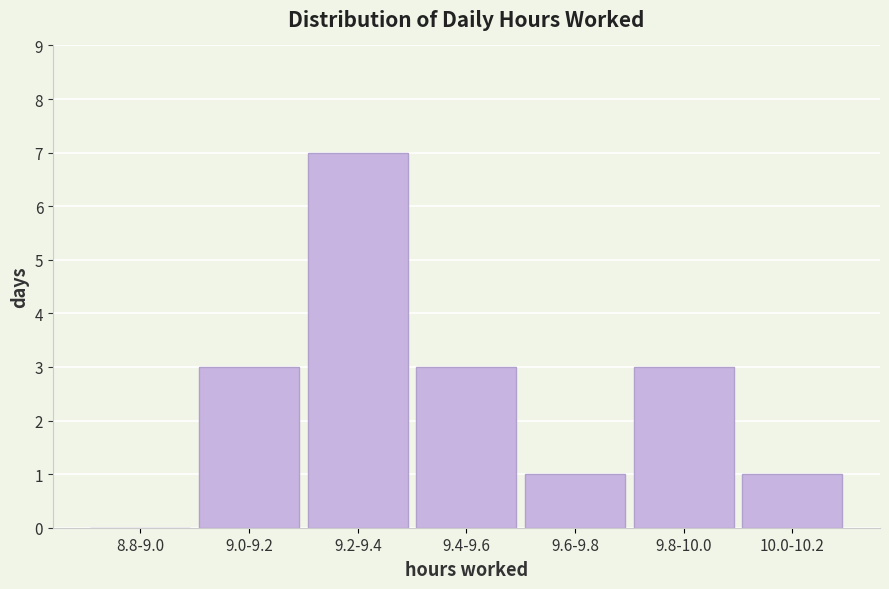

Reading left to right, extract all data points from this chart.

8.8-9.0=0	9.0-9.2=3	9.2-9.4=7	9.4-9.6=3	9.6-9.8=1	9.8-10.0=3	10.0-10.2=1